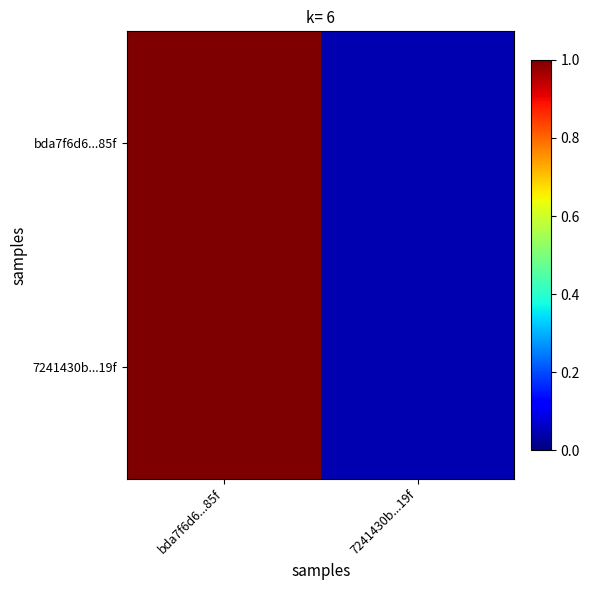

Reading left to right, list all the values displayed in this chart.

bda7f6d6...85f: bda7f6d6...85f=1.0	7241430b...19f=0.0
7241430b...19f: bda7f6d6...85f=1.0	7241430b...19f=0.0